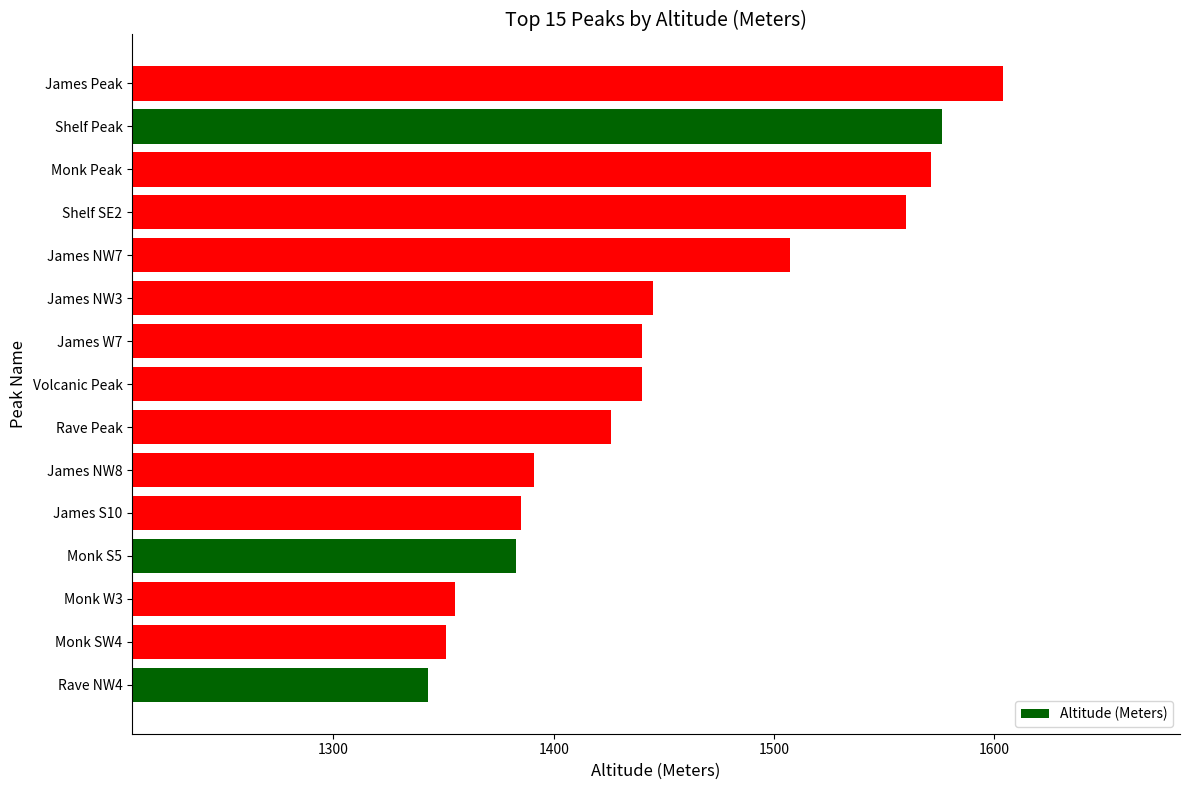

What value does the data have at Monk W3?

1355